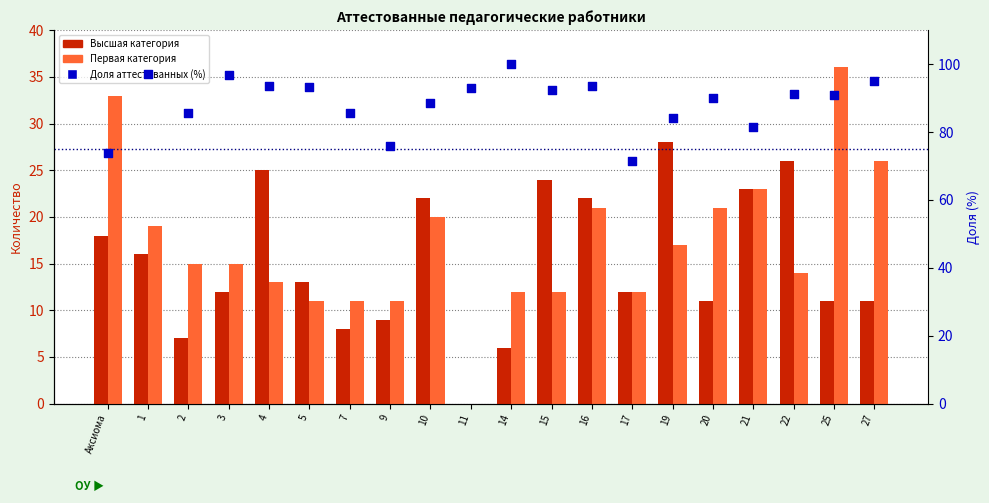

Which series contains the highest Y value?

Доля аттестованных (%)